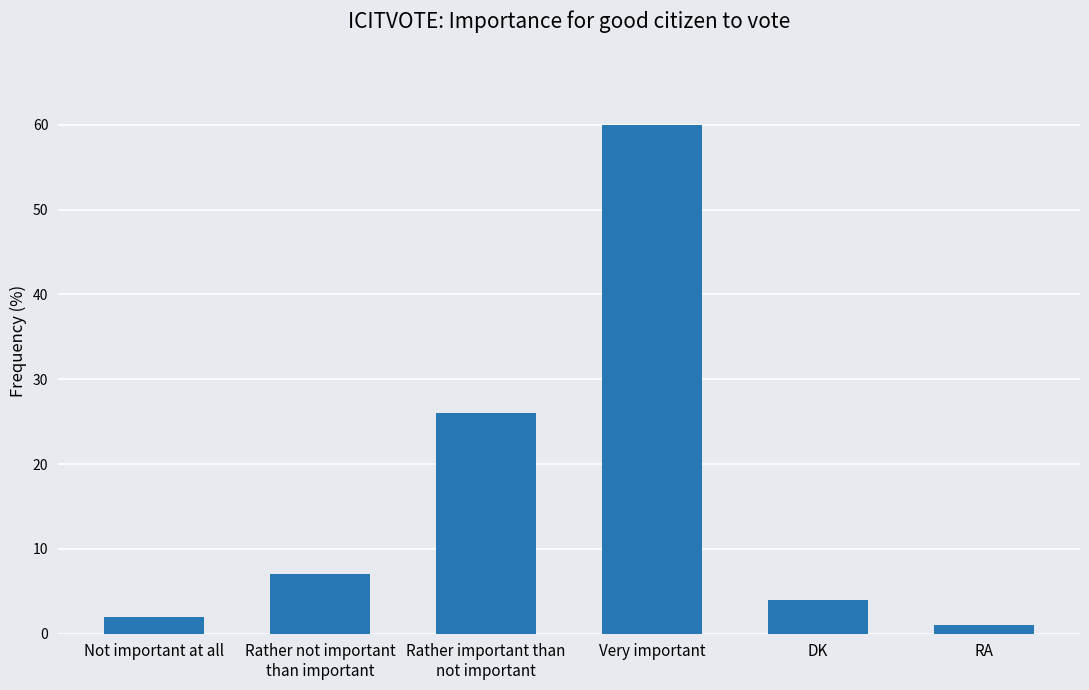

Reading left to right, extract all data points from this chart.

2	7	26	60	4	1